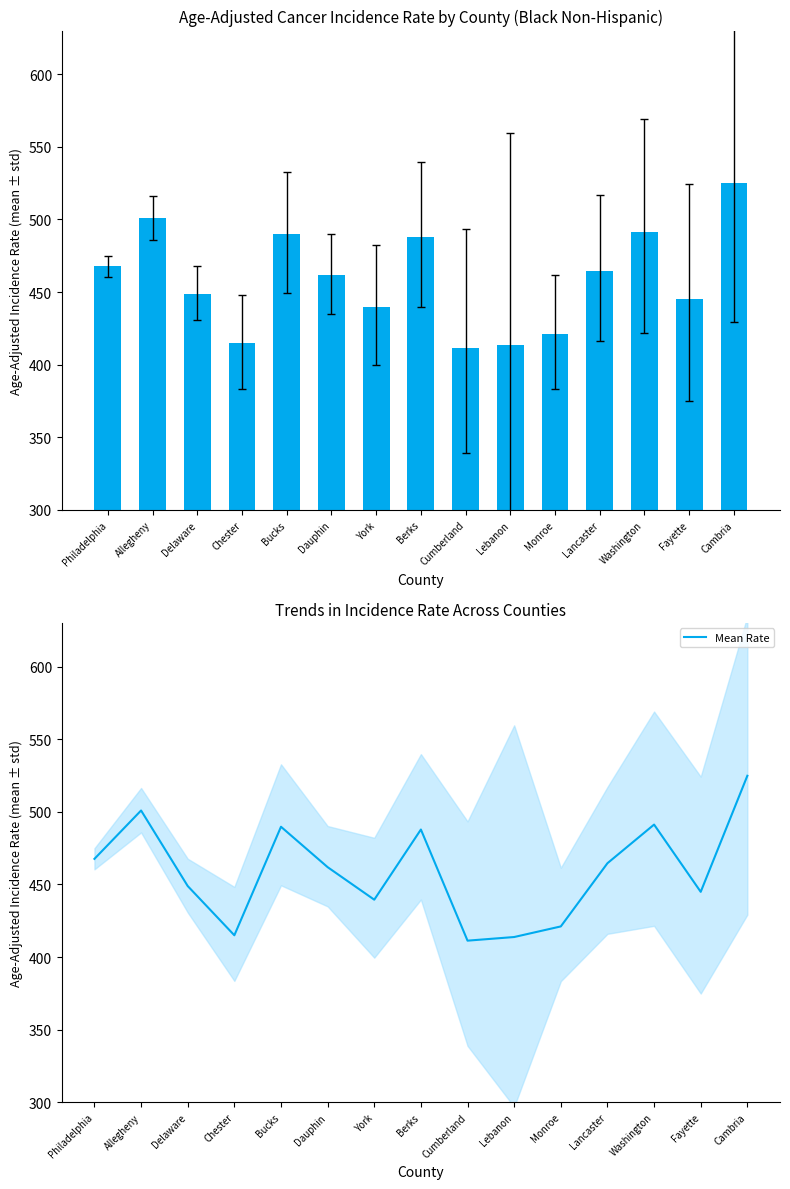

At York, list the series in order from smallest to largest.

Age-Adjusted Incidence Rate, Mean Rate